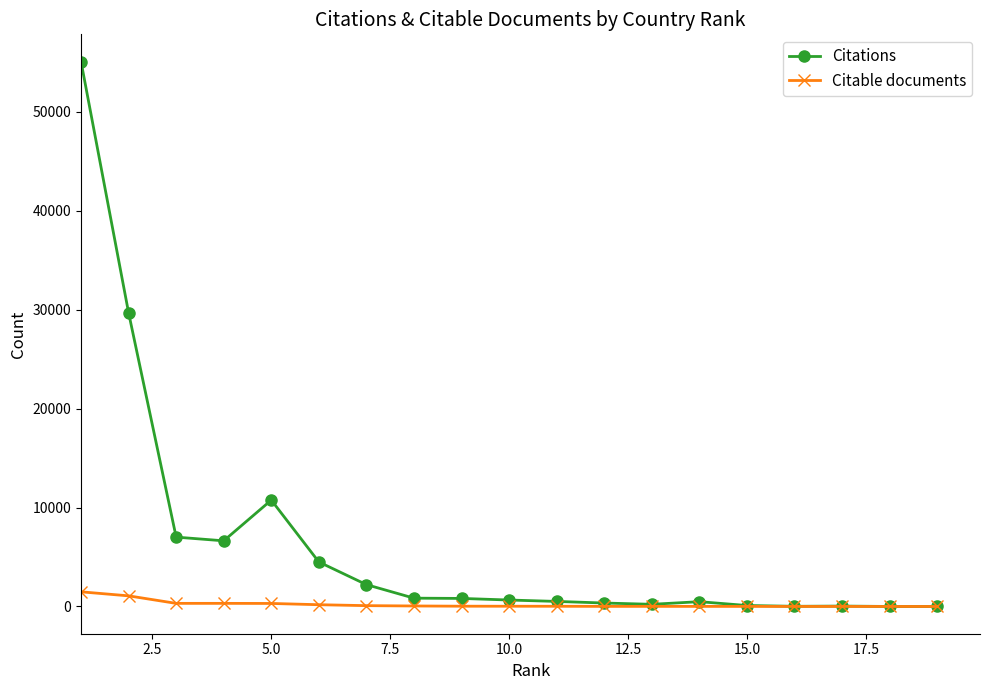

What is the maximum value for Citable documents?

1482